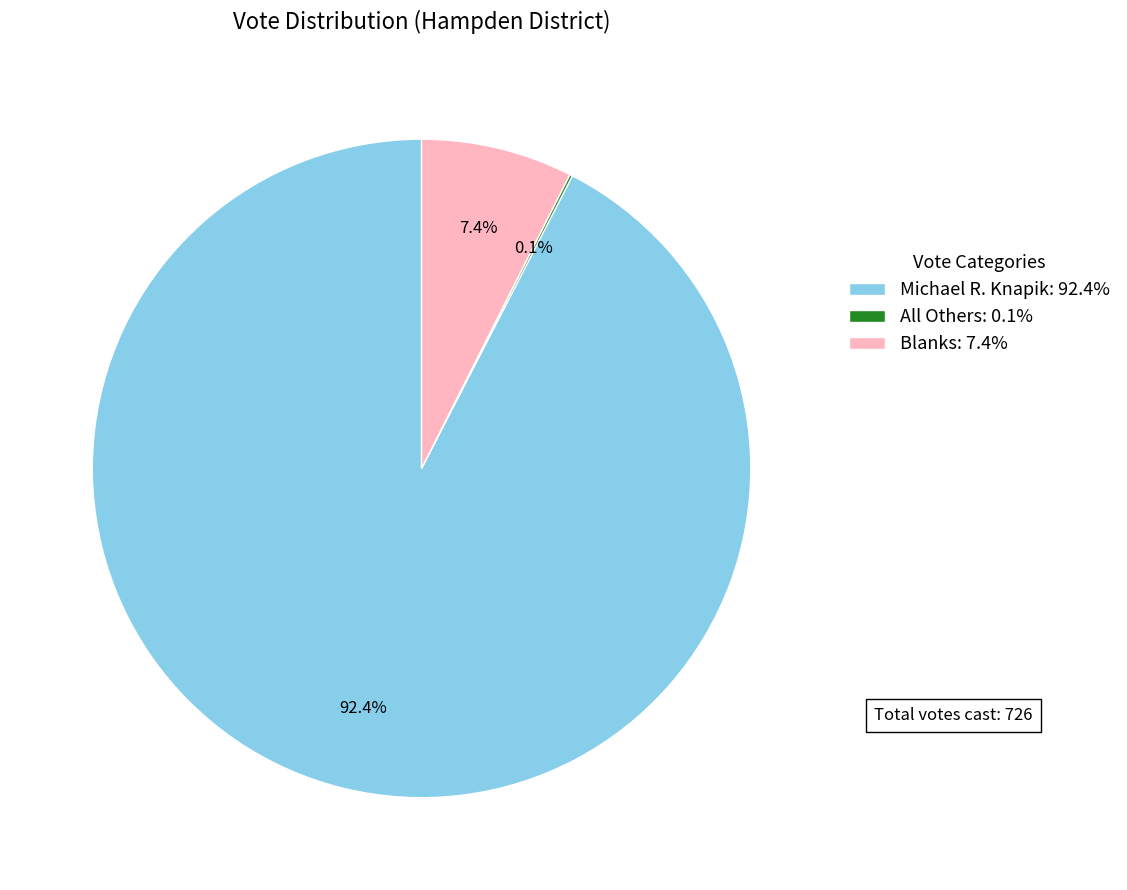

Which category has the biggest portion of the pie?

Michael R. Knapik